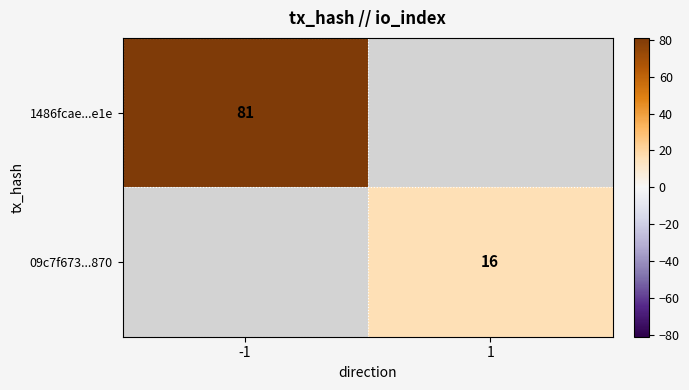

How many distinct data groups are displayed?

2